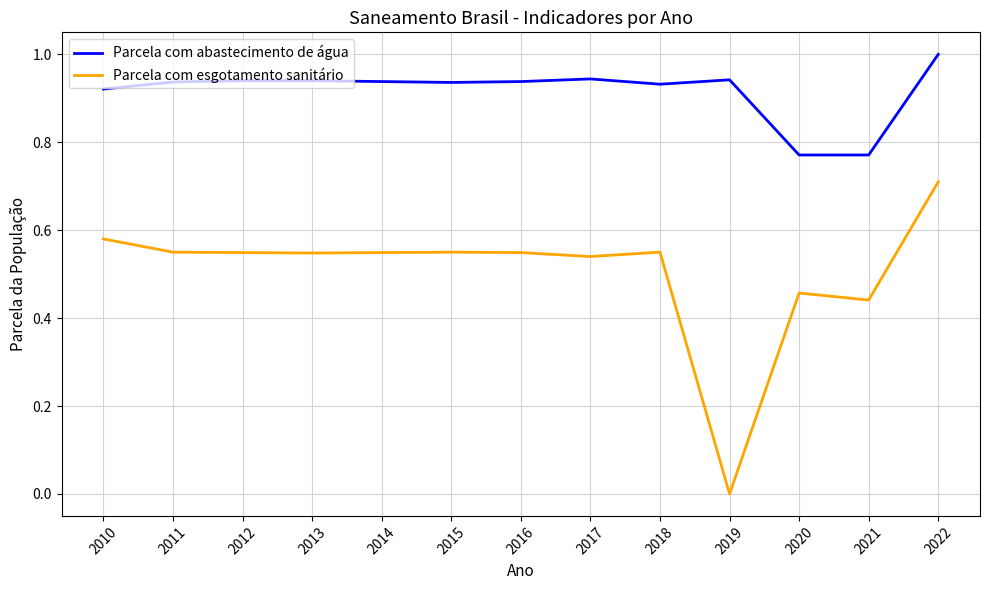

True or false: Parcela com abastecimento de água and Parcela com esgotamento sanitário intersect in this chart.

False